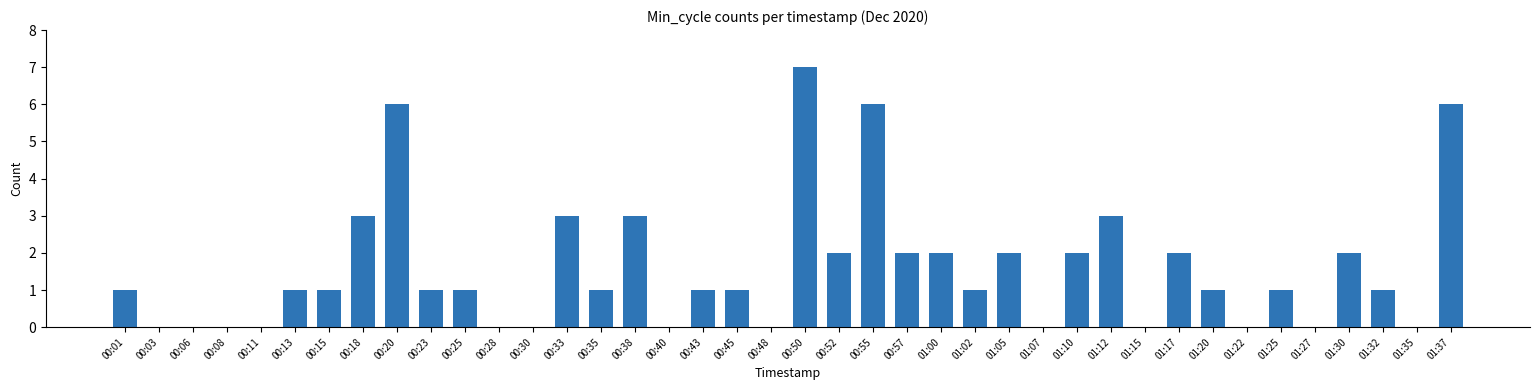

What is the sum of all values?

63